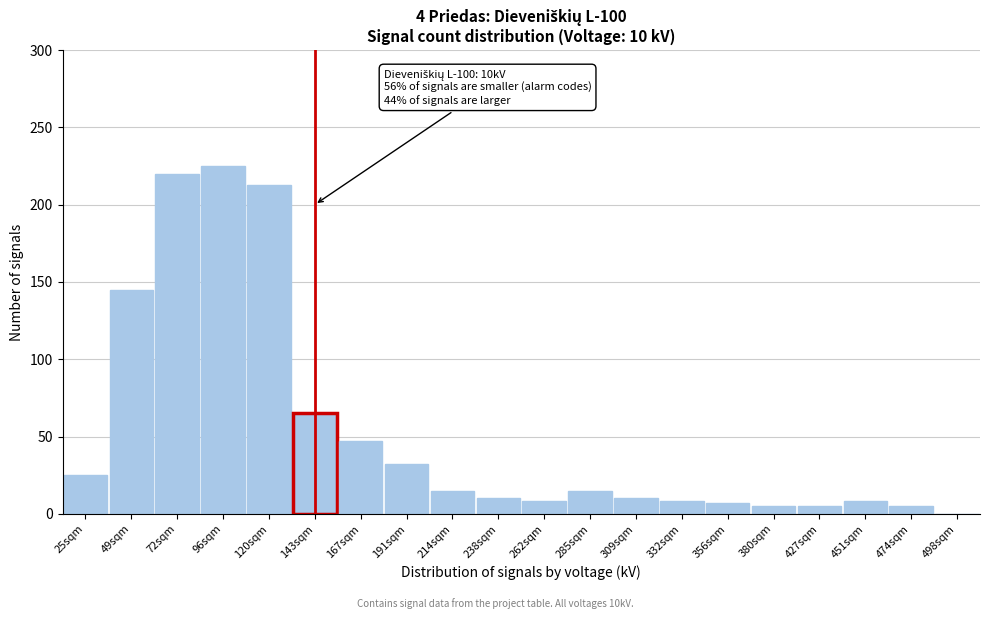

Which has a higher value, 356sqm or 167sqm?

167sqm